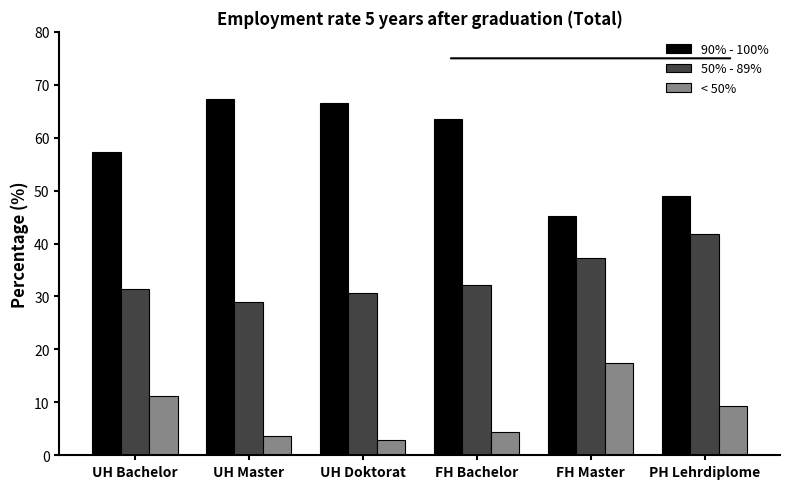

Which series has the widest spread of values?

90% - 100%